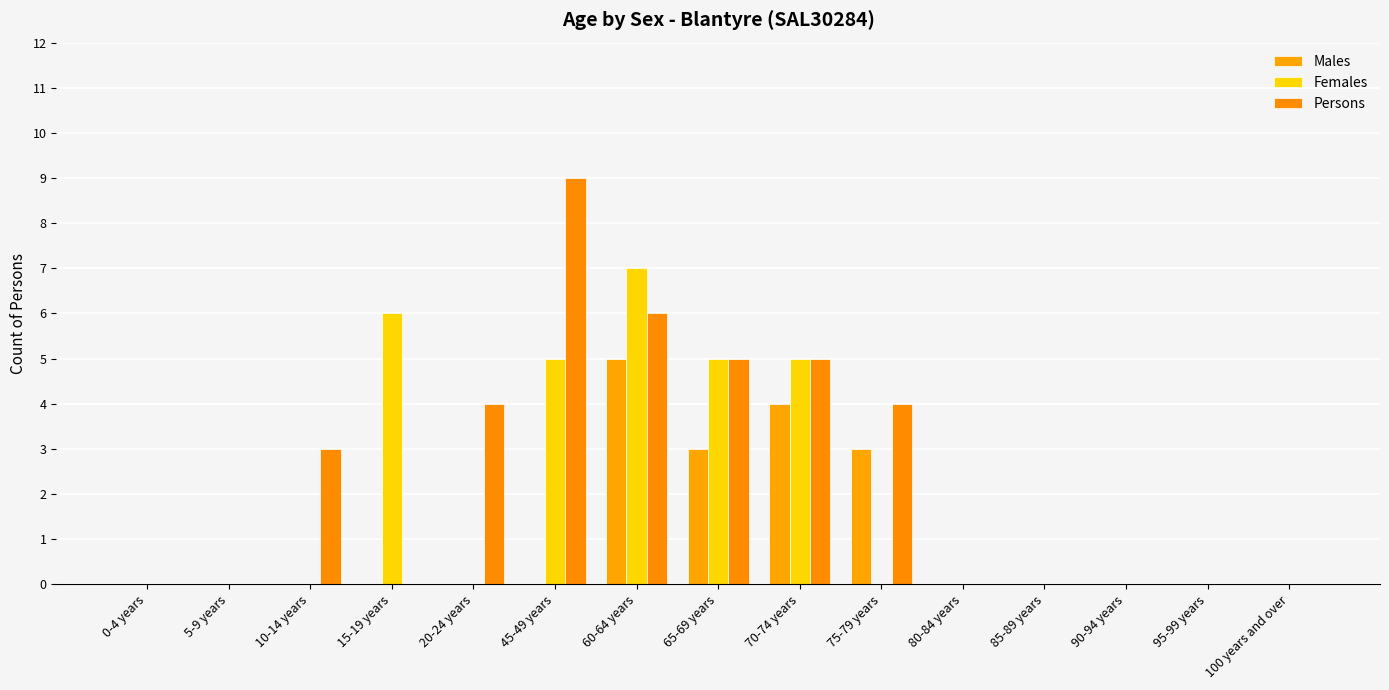

What is the label of the 15th bar from the right?

0-4 years